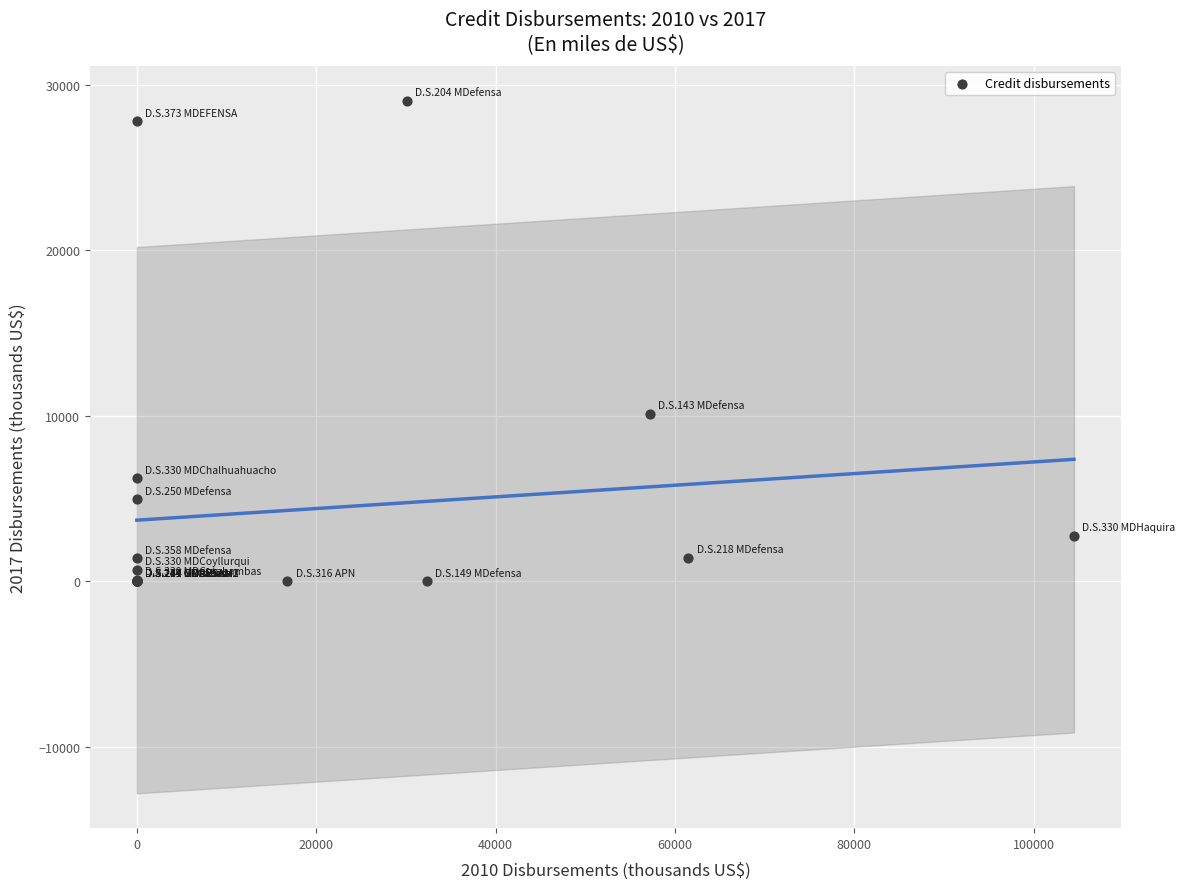

What Y value in the scatter plot is closest to 14531?

10125.7